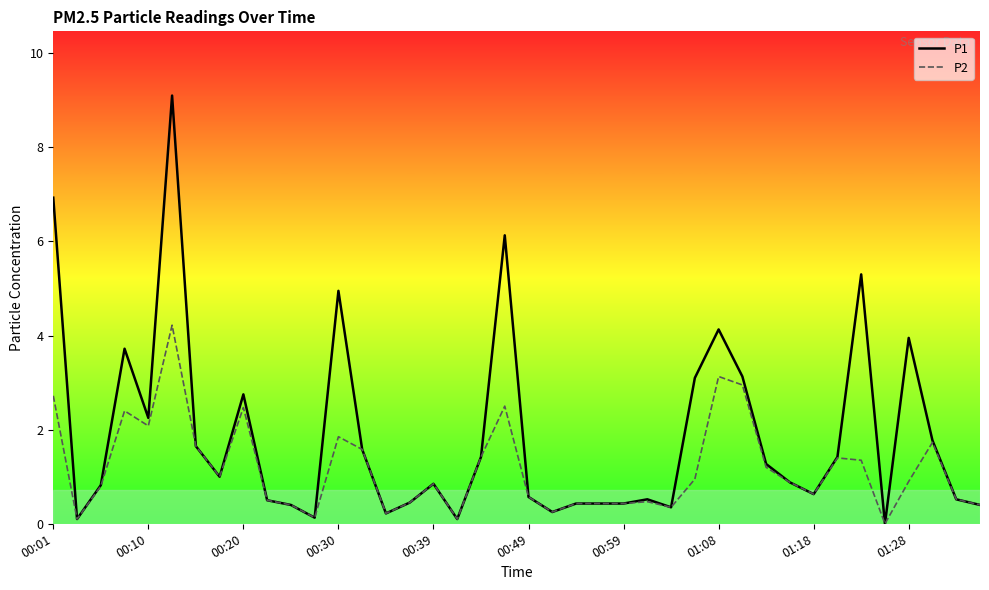

Which series has the largest total across all categories?

P1